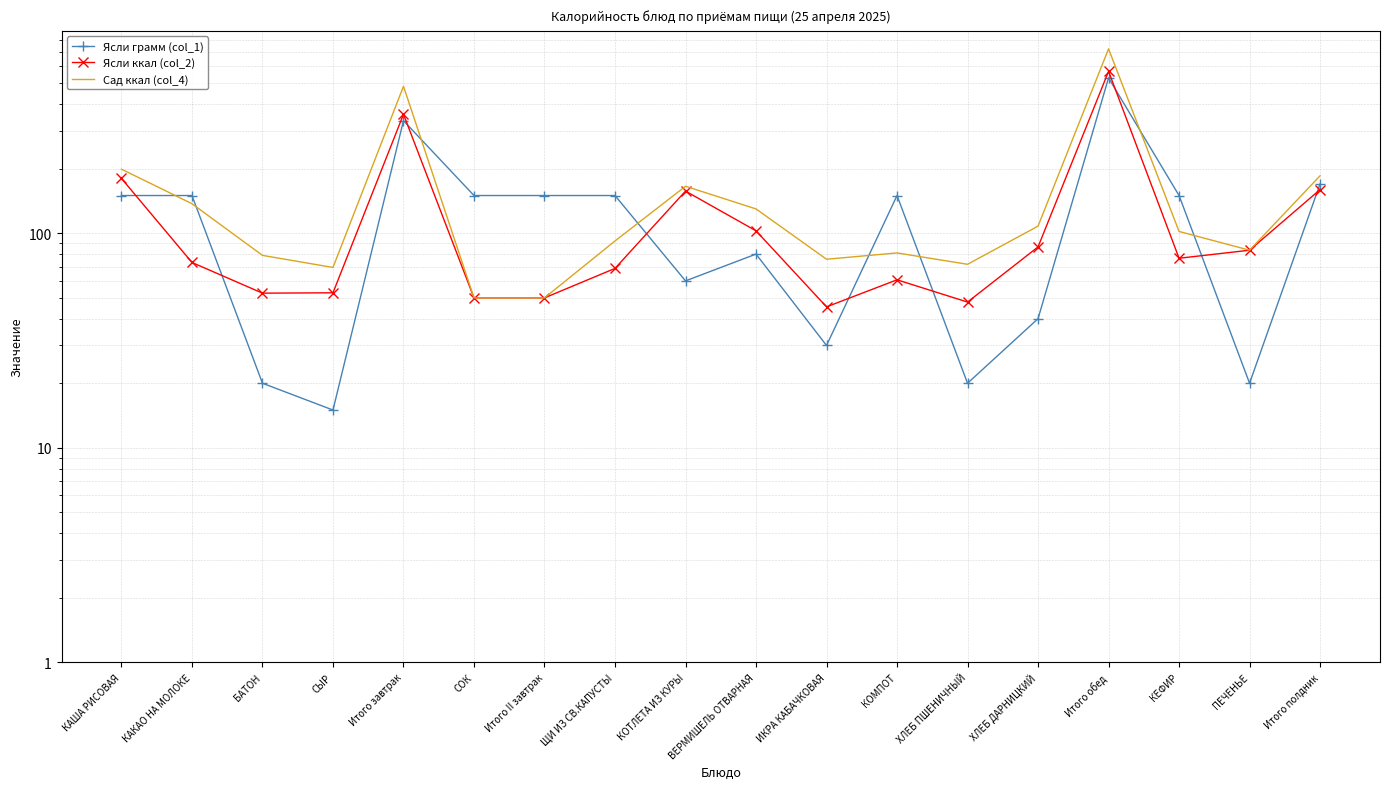

What position from the right is СЫР?

15